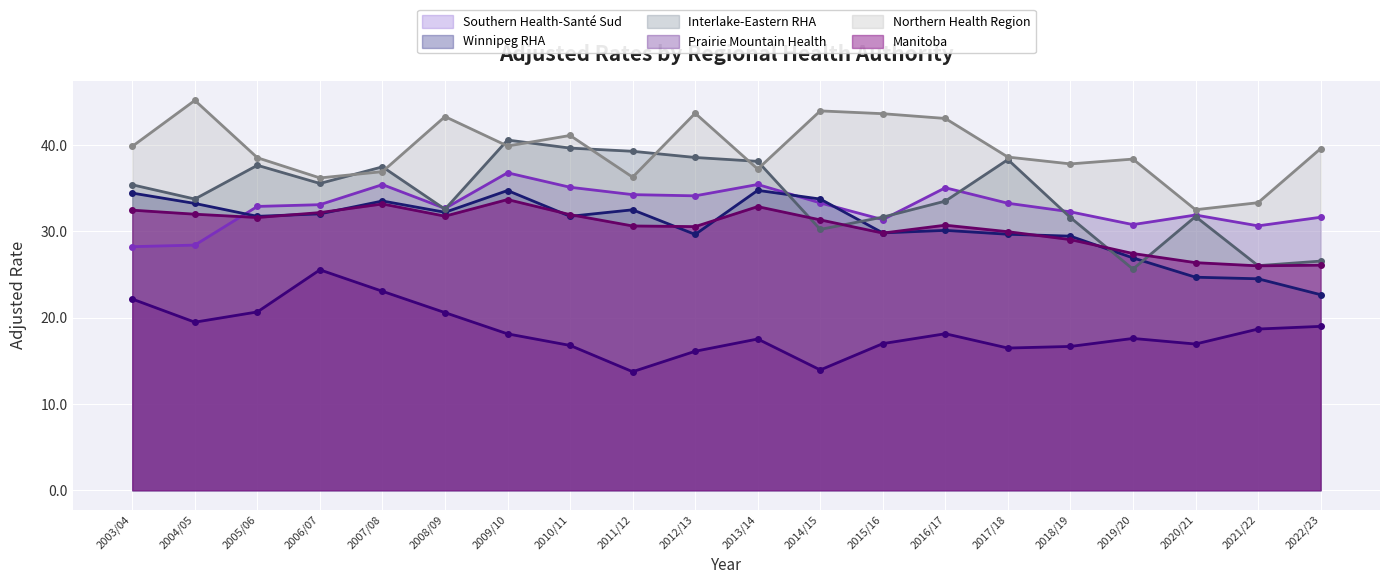

The value of Interlake-Eastern RHA at 2004/05 is 33.8. True or false?

True